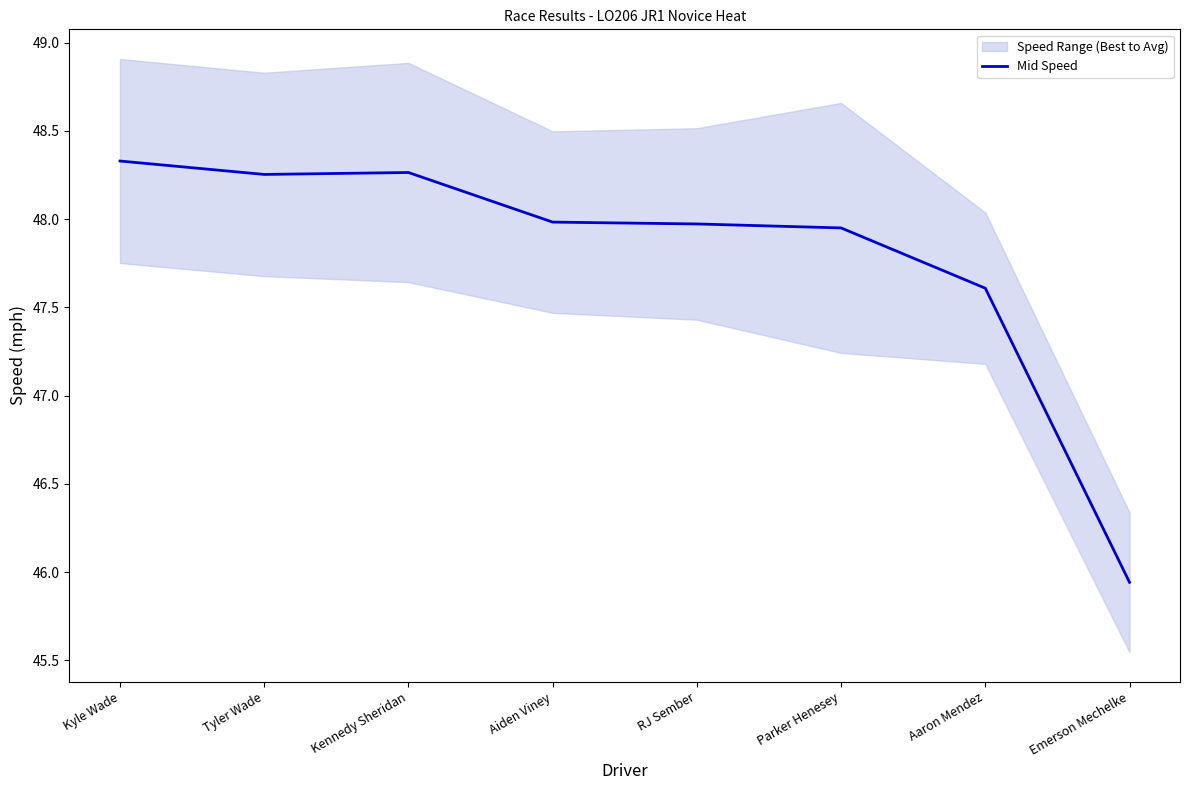

What is the change in value from RJ Sember to Emerson Mechelke?

-2.0